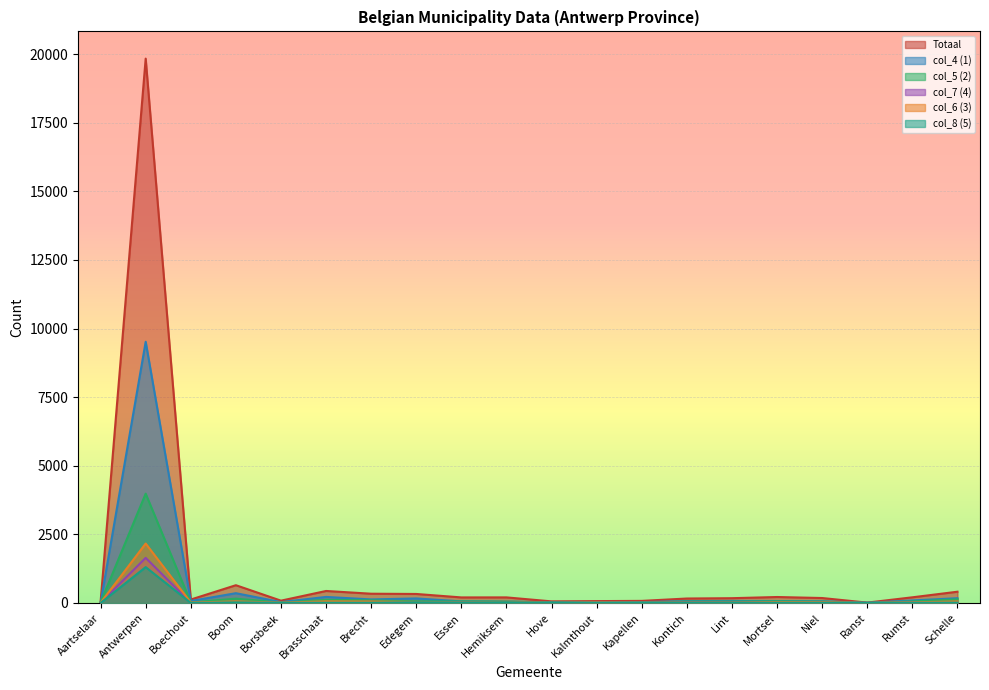

What is the value of the col_4 (1) point at the 4th from the left?

357